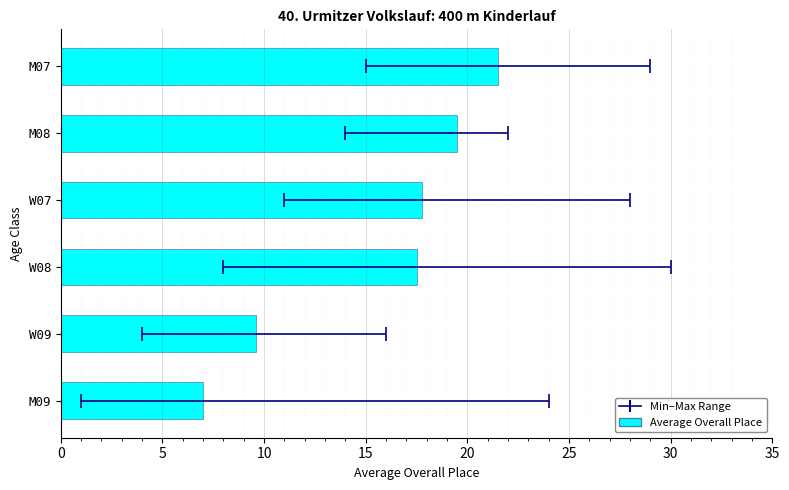

Approximately how many times larger is the value at M07 compared to M08?

1.1